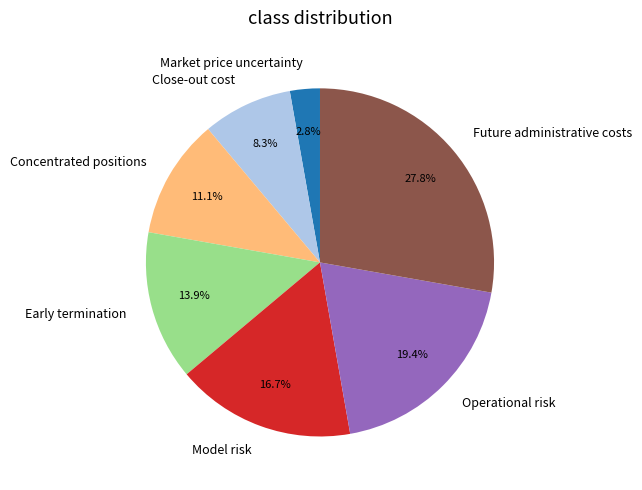

Is there any slice that represents more than half of the pie?

No